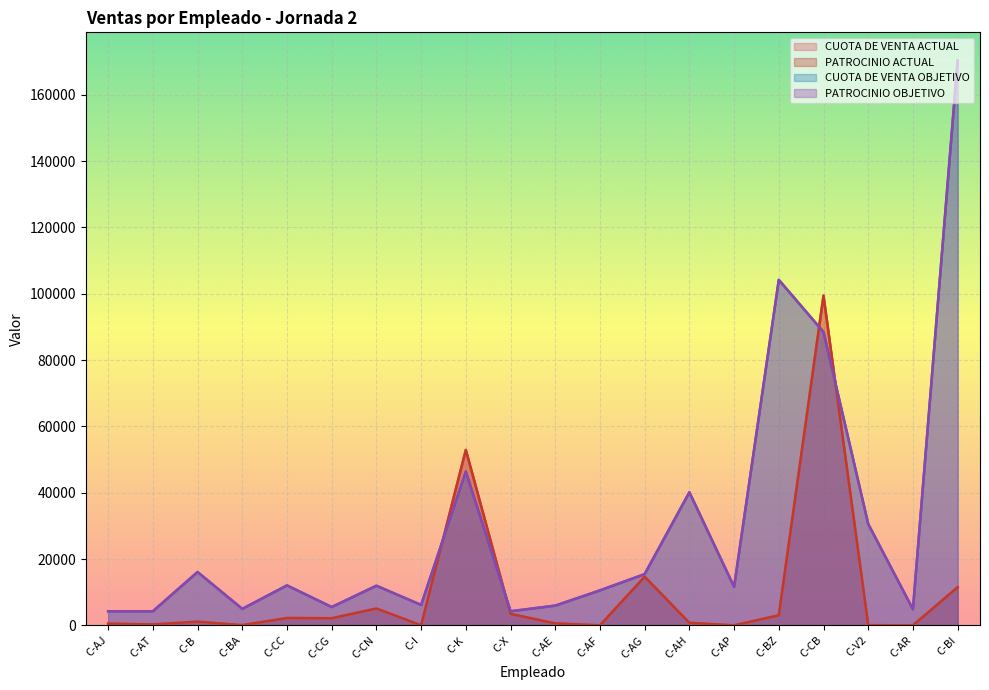

Between C-B and C-AT, which is larger?

C-B